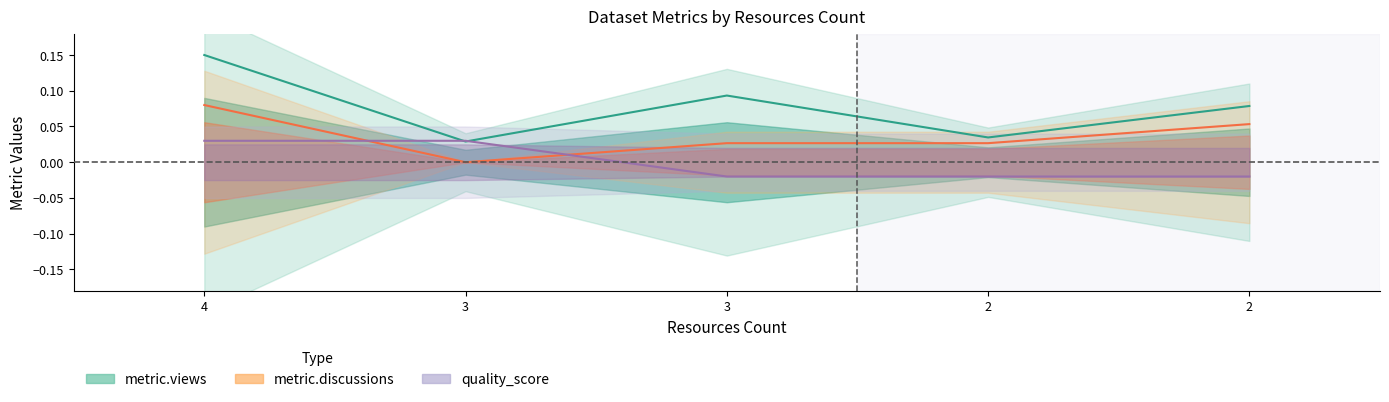

True or false: quality_score has a value of 0.0 at 4.

True